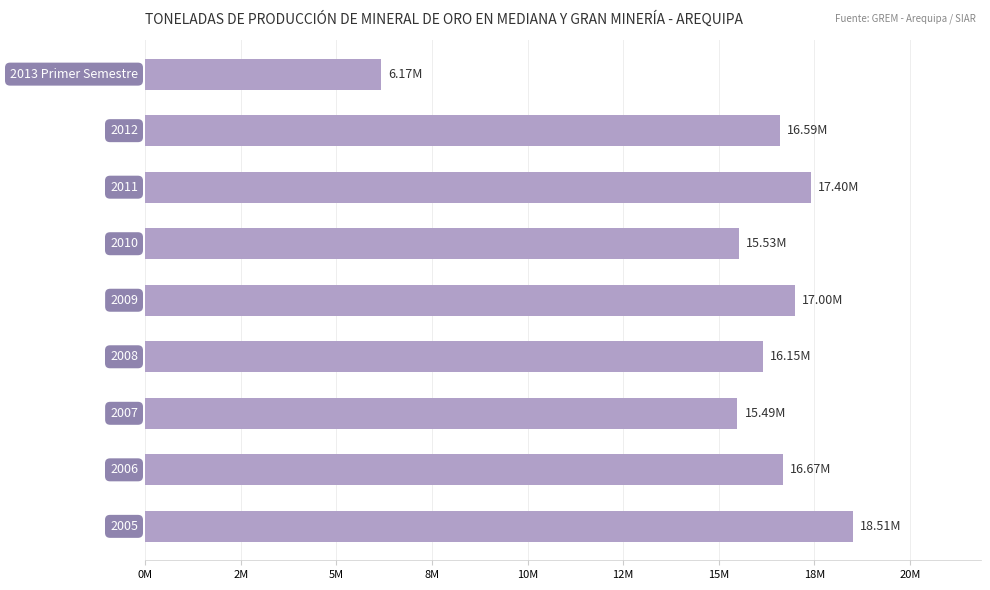

Are the bars horizontal?

Yes